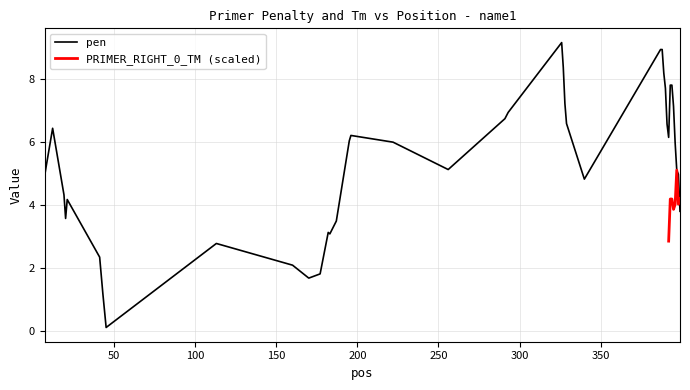

Is this an area chart (filled region under the line)?

No